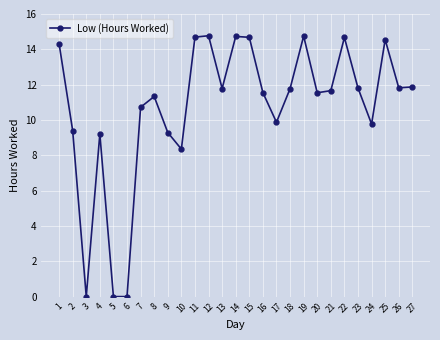

What is the sum of all values?

288.9